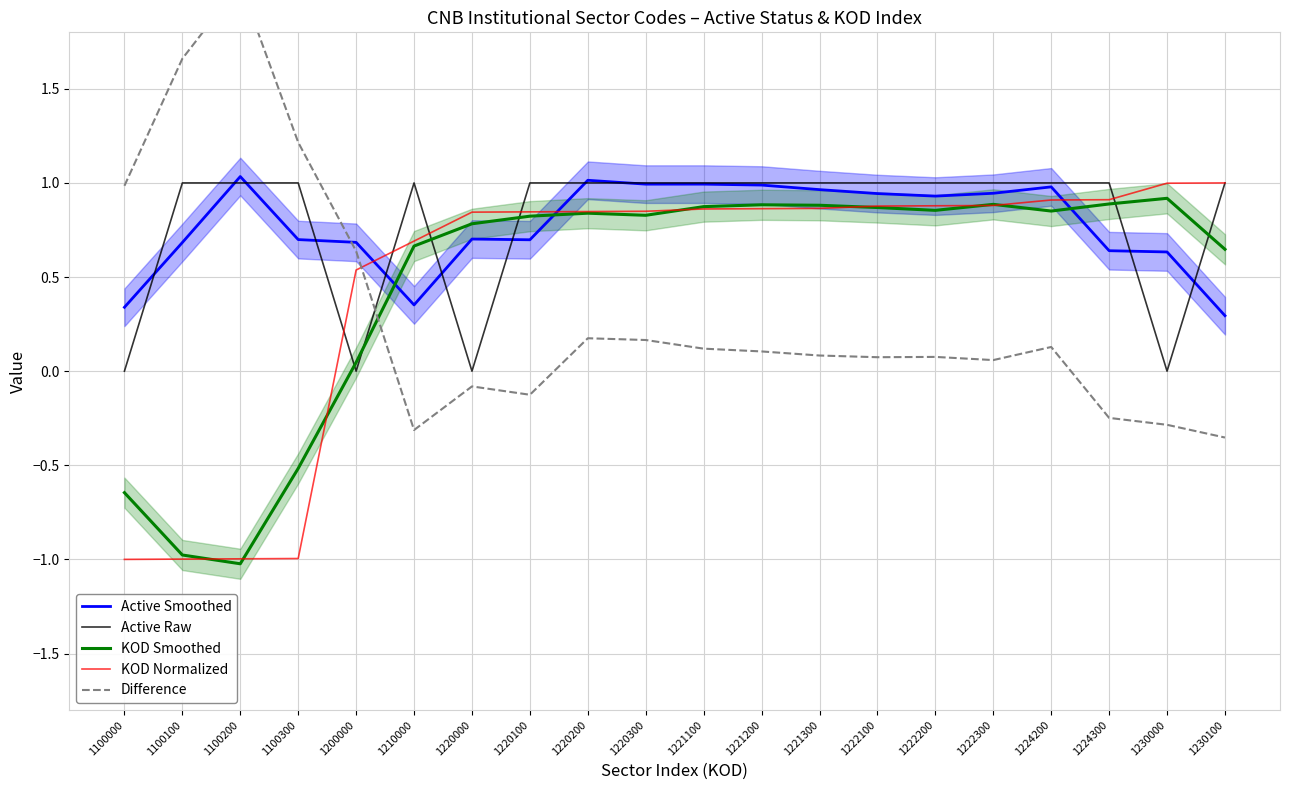

Reading left to right, list all the values displayed in this chart.

Active Smoothed: 0.3	0.7	1.0	0.7	0.7	0.4	0.7	0.7	1.0	1.0	1.0	1.0	1.0	0.9	0.9	0.9	1.0	0.6	0.6	0.3
Active Raw: 0.0	1.0	1.0	1.0	0.0	1.0	0.0	1.0	1.0	1.0	1.0	1.0	1.0	1.0	1.0	1.0	1.0	1.0	0.0	1.0
KOD Smoothed: -0.6	-1.0	-1.0	-0.5	0.0	0.7	0.8	0.8	0.8	0.8	0.9	0.9	0.9	0.9	0.9	0.9	0.9	0.9	0.9	0.6
KOD Normalized: -1.0	-1.0	-1.0	-1.0	0.5	0.7	0.8	0.8	0.8	0.8	0.9	0.9	0.9	0.9	0.9	0.9	0.9	0.9	1.0	1.0
Difference: 1.0	1.7	2.1	1.2	0.6	-0.3	-0.1	-0.1	0.2	0.2	0.1	0.1	0.1	0.1	0.1	0.1	0.1	-0.2	-0.3	-0.4